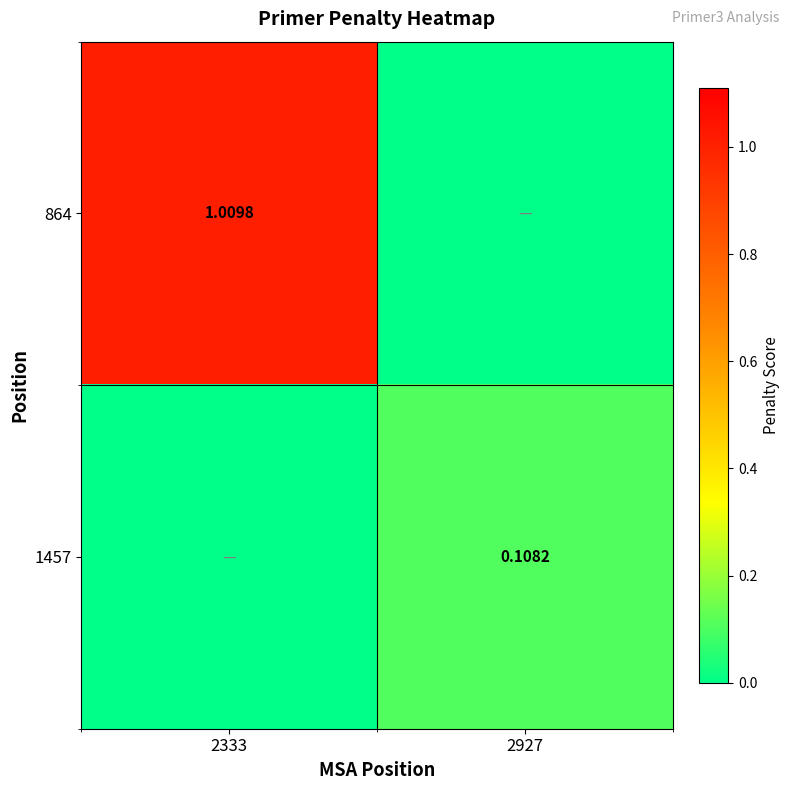

Is the value of 1457 at 2927 greater than the value of 864 at 2333?

No